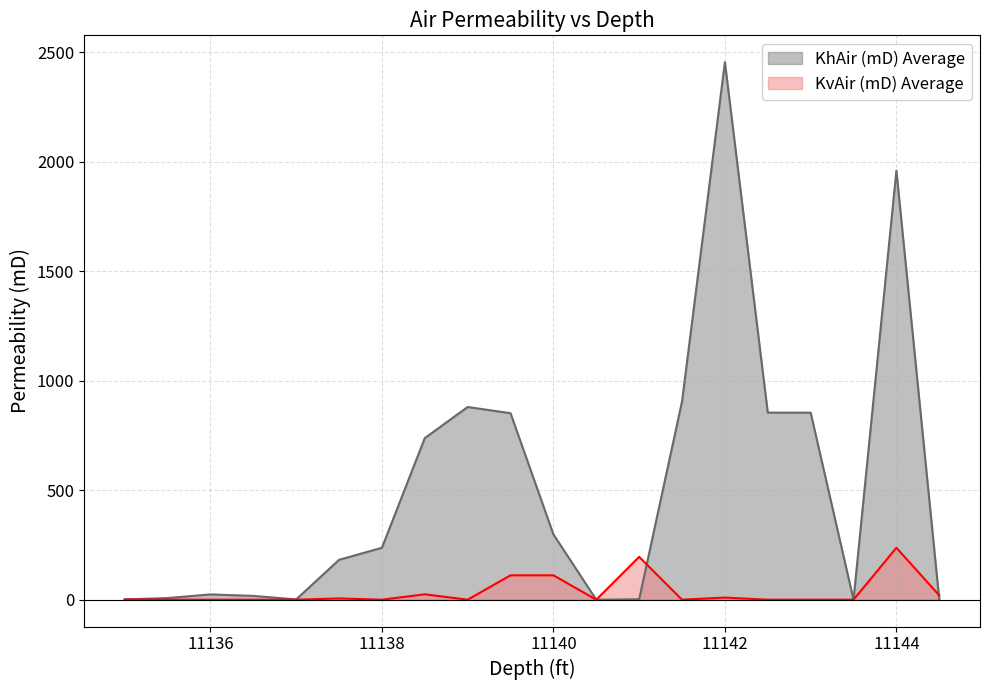

Which series has the largest total across all categories?

KhAir (mD) Average